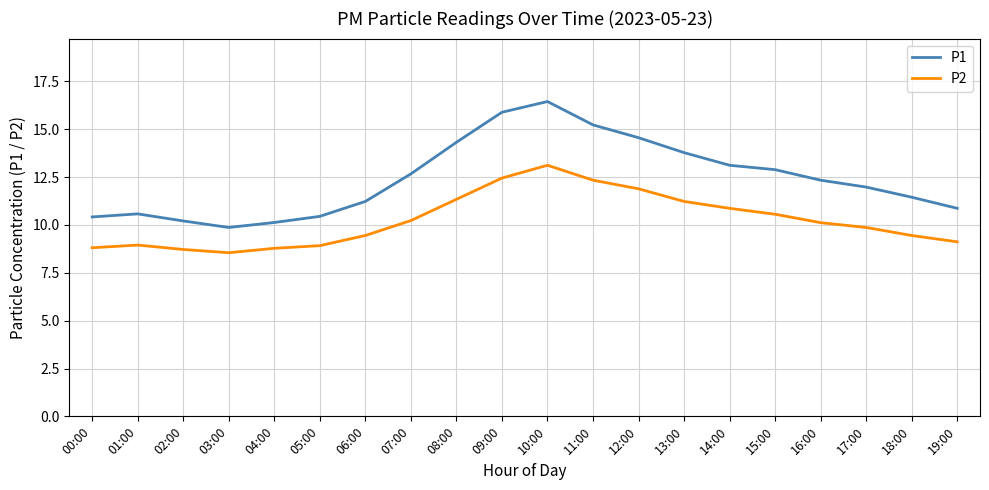

Where does the P1 series first go above 12?

07:00